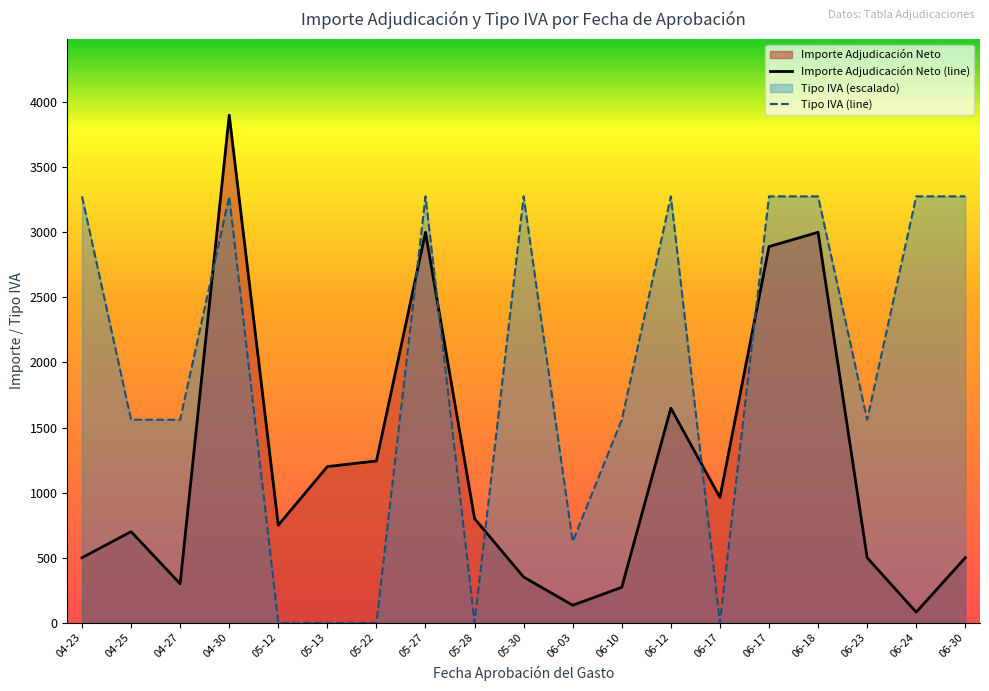

What is the label of the 2nd point from the left?

04-25